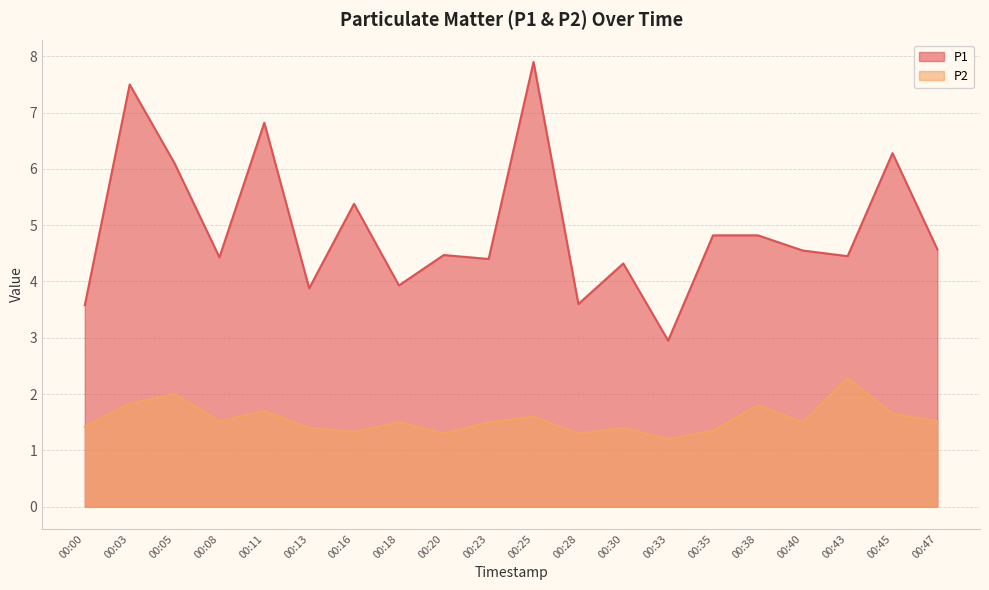

True or false: P1 has a value of 4.8 at 00:38.

True